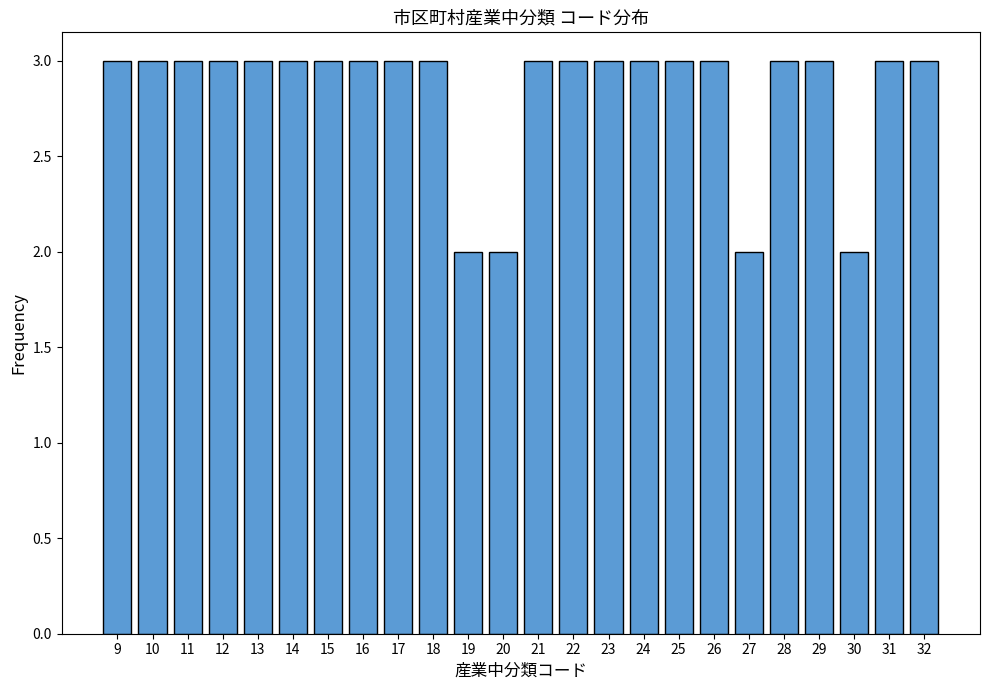

Reading right to left, what are all the values shown in this chart?

3	3	2	3	3	2	3	3	3	3	3	3	2	2	3	3	3	3	3	3	3	3	3	3